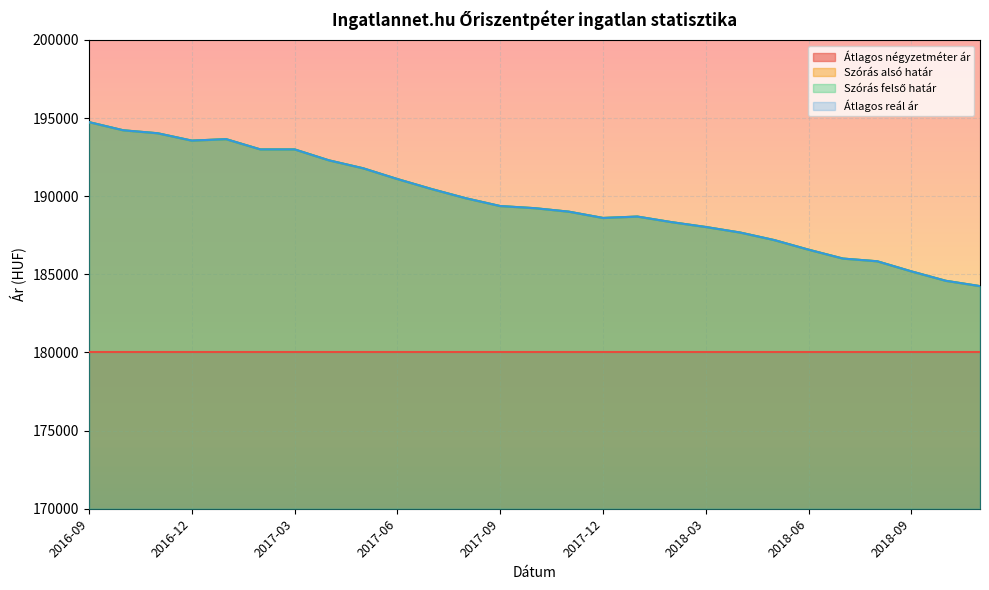

Which series has the widest spread of values?

Szórás alsó határ